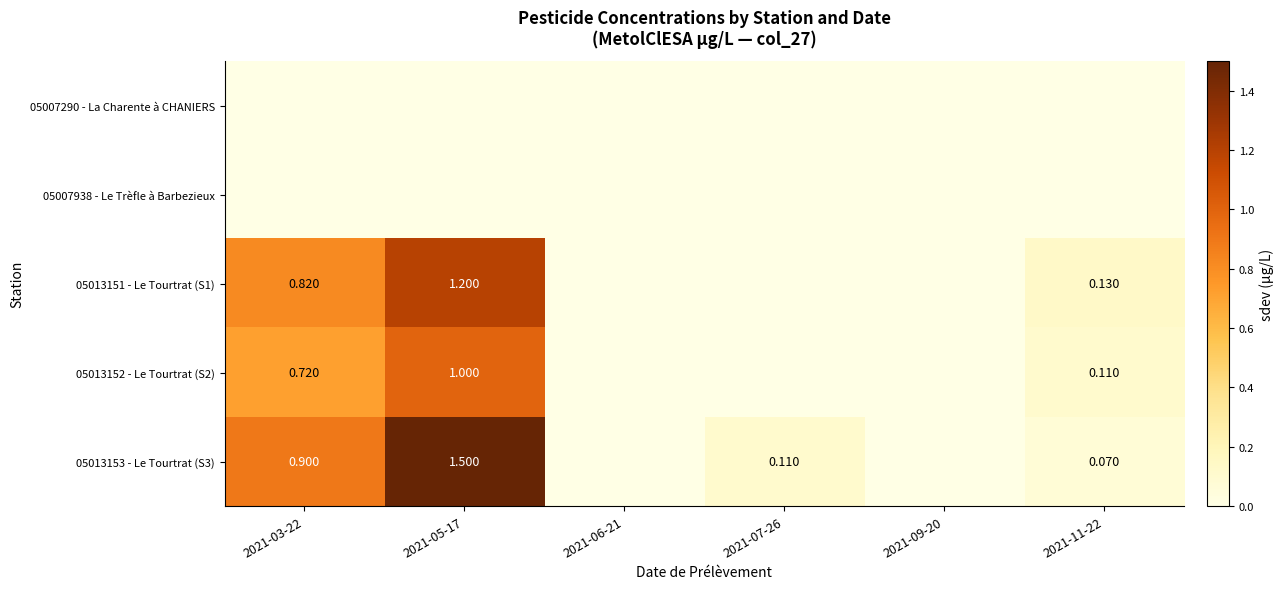

Is it true that 05013152 - Le Tourtrat (S2) equals -0.6 at 2021-09-20?

False